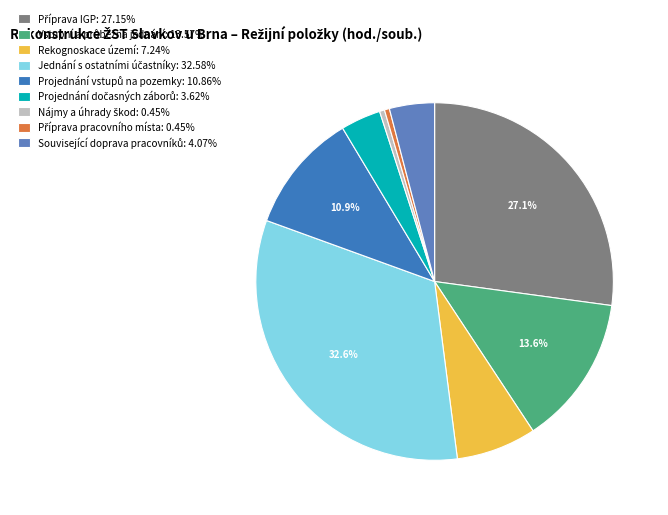

Does Příprava pracovního místa represent more than half of the total?

No